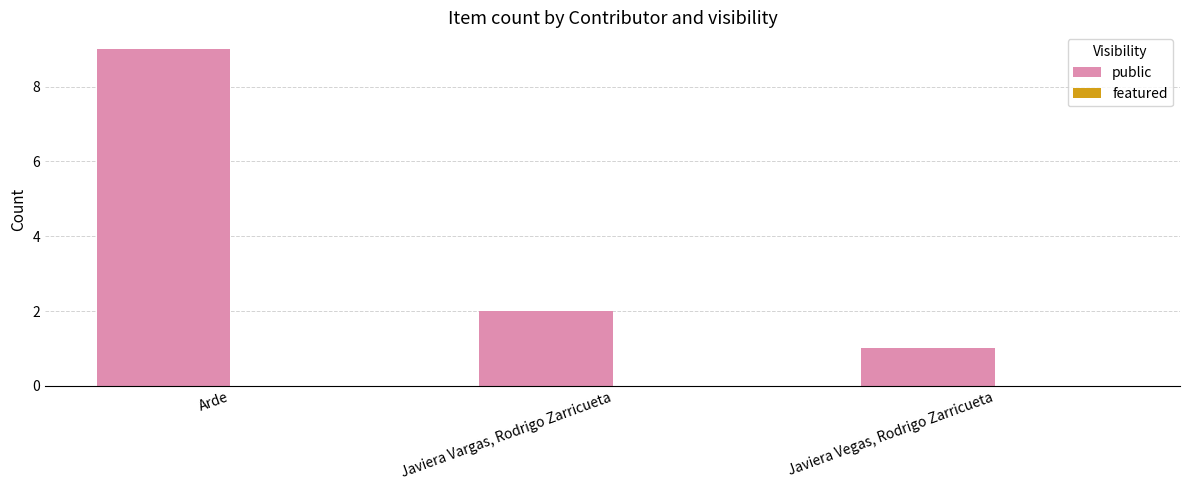

Which label corresponds to the smallest value in the chart?

Javiera Vegas, Rodrigo Zarricueta